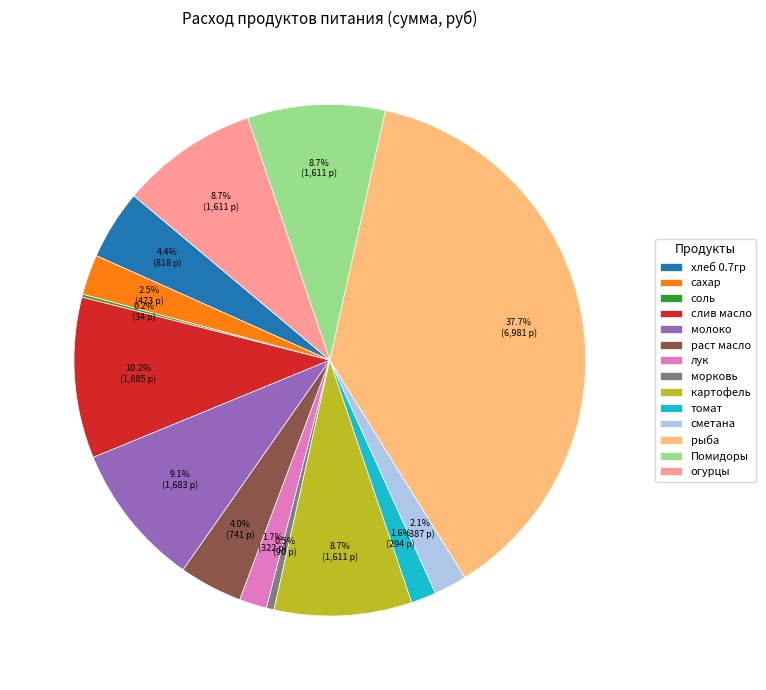

Which slice is the largest?

рыба